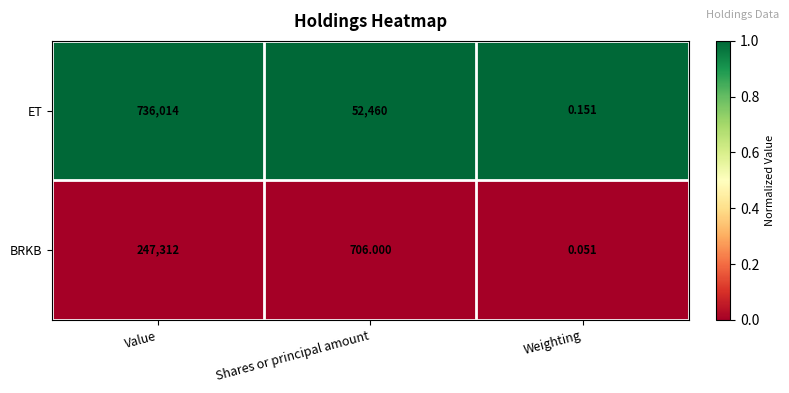

At which label is ET closest to 368007?

Shares or principal amount